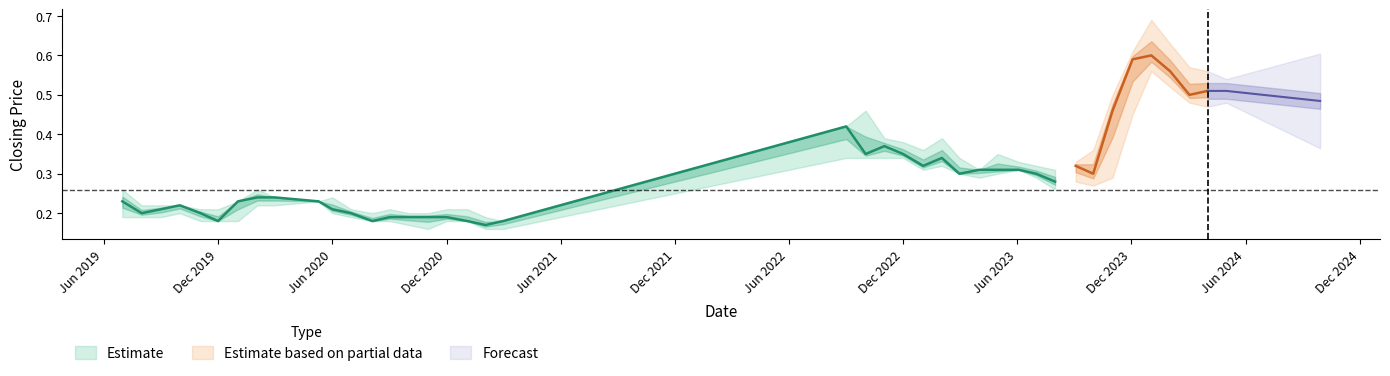

How many distinct data groups are displayed?

3